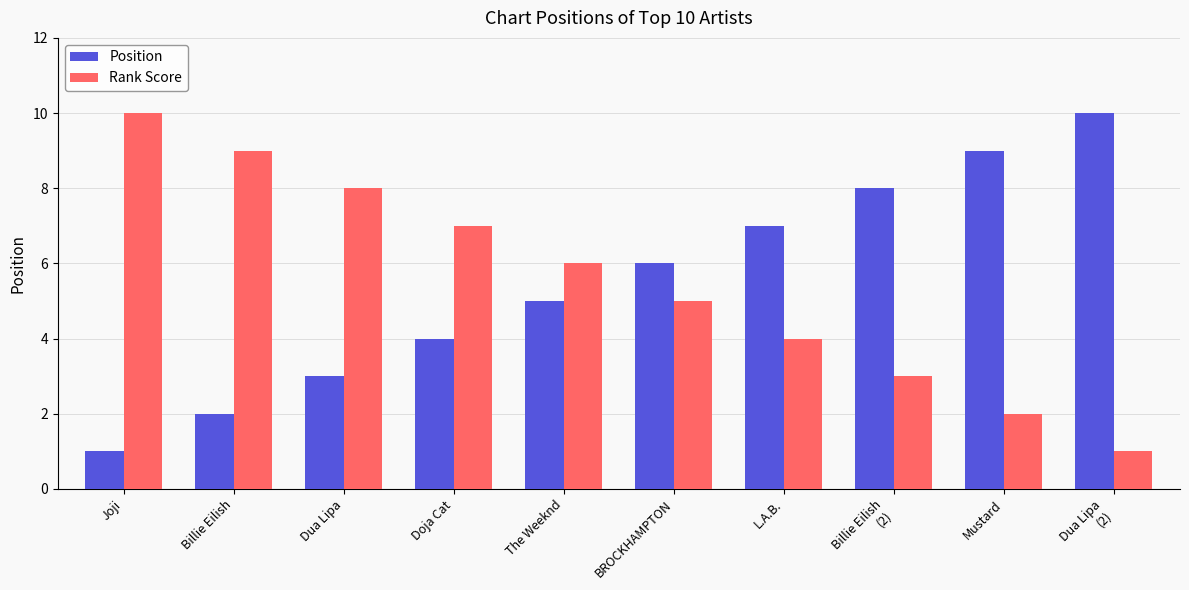

Reading left to right, list all the values displayed in this chart.

Position: 1	2	3	4	5	6	7	8	9	10
Rank Score: 10	9	8	7	6	5	4	3	2	1